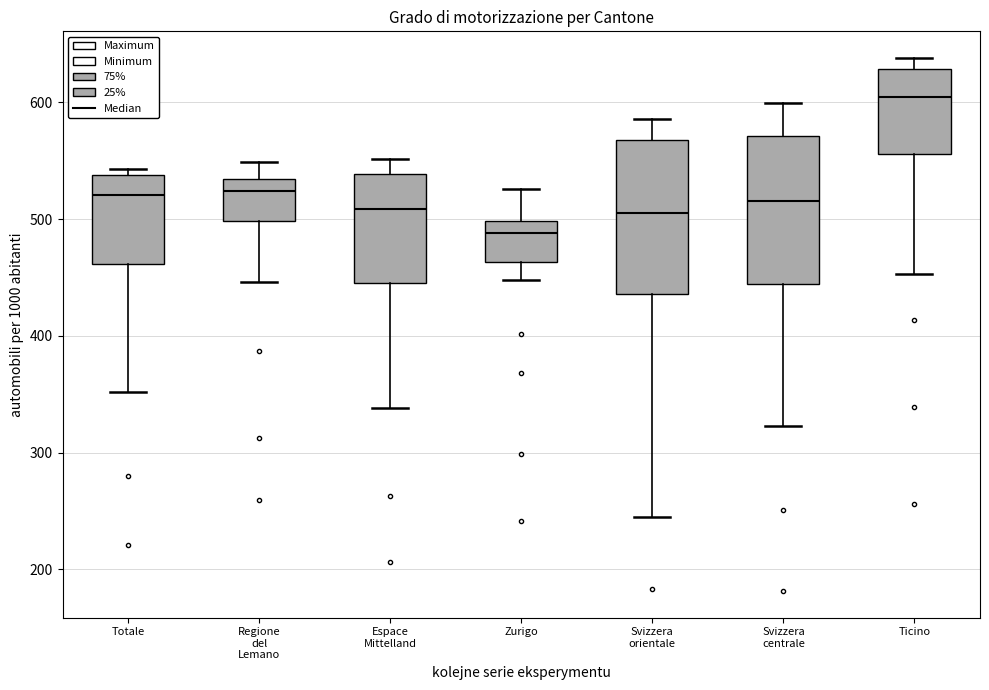

Reading left to right, transcribe this box plot: for each box, give where its median line is, the range the box spans, and where its two whiskers end, as read against the y-axis. The values are not printed on the chart, so give them approximately, as read against the axis.

Totale: median 520, box 460 to 540, whiskers 350 to 540 (just above the box's upper edge)
Regione del Lemano: median 520, box 500 to 530, whiskers 450 to 550
Espace Mittelland: median 510, box 450 to 540, whiskers 340 to 550
Zurigo: median 490, box 460 to 500, whiskers 450 to 530
Svizzera orientale: median 510, box 440 to 570, whiskers 240 to 590
Svizzera centrale: median 520, box 440 to 570, whiskers 320 to 600
Ticino: median 600, box 560 to 630, whiskers 450 to 640